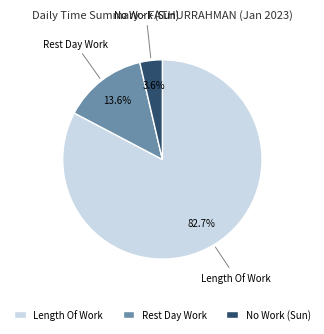

How many segments does this pie chart have?

3